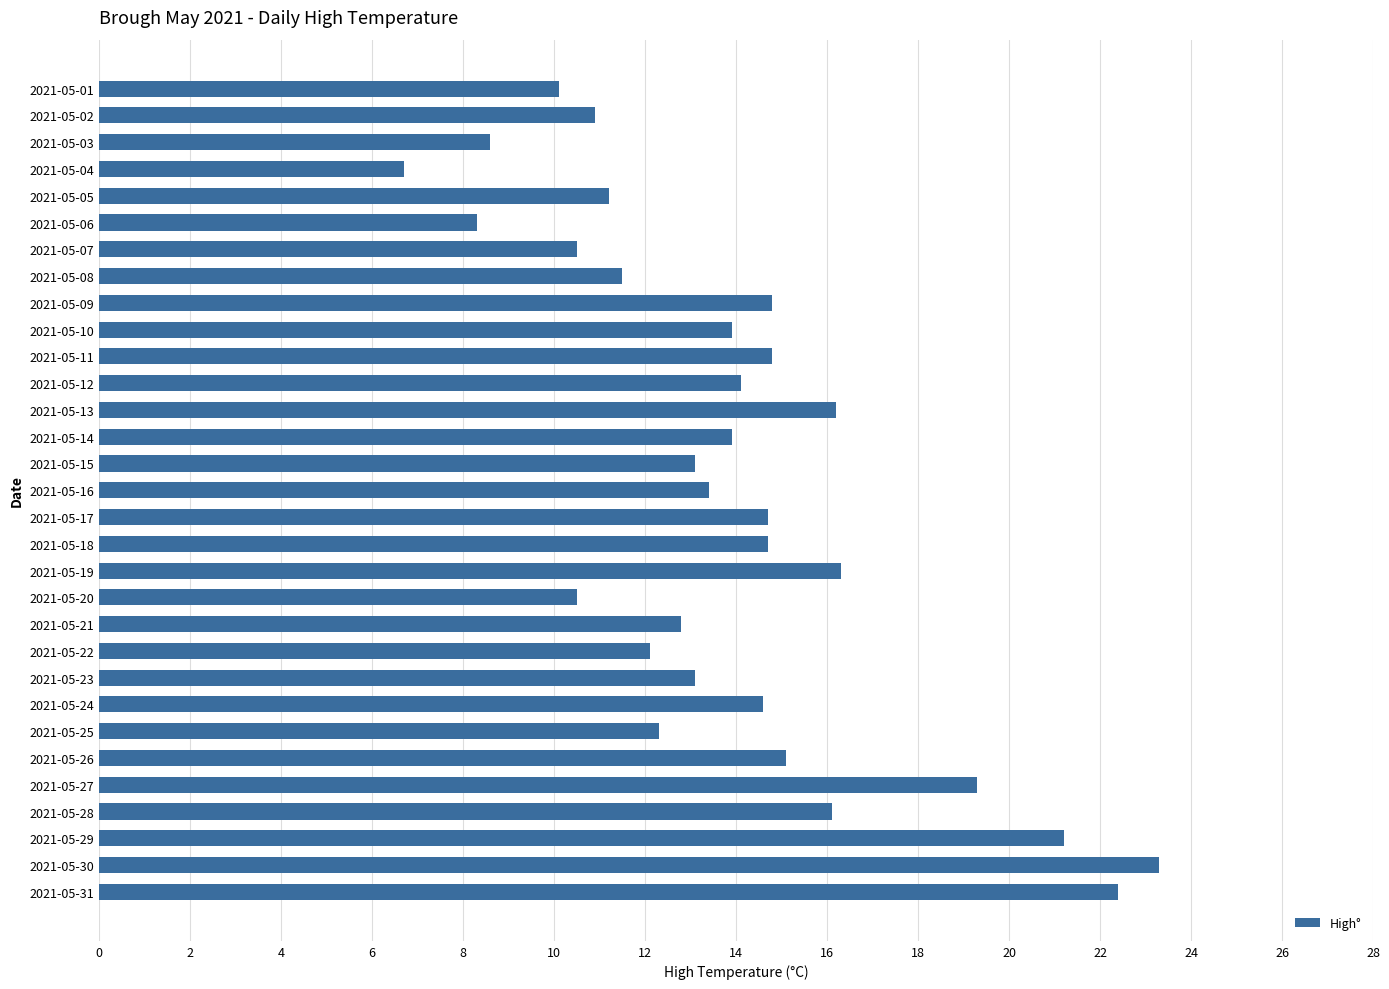

What is the change in value from 2021-05-08 to 2021-05-23?

+1.6